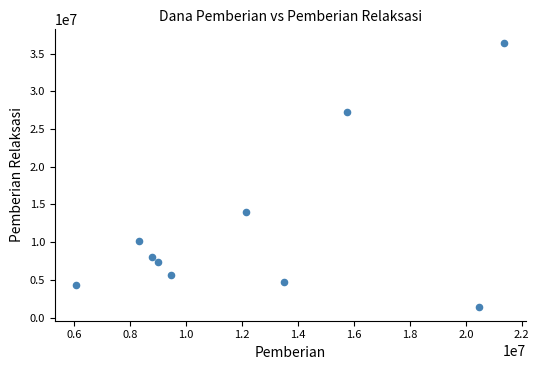

What is the range of X values (max minus min)?

15300000